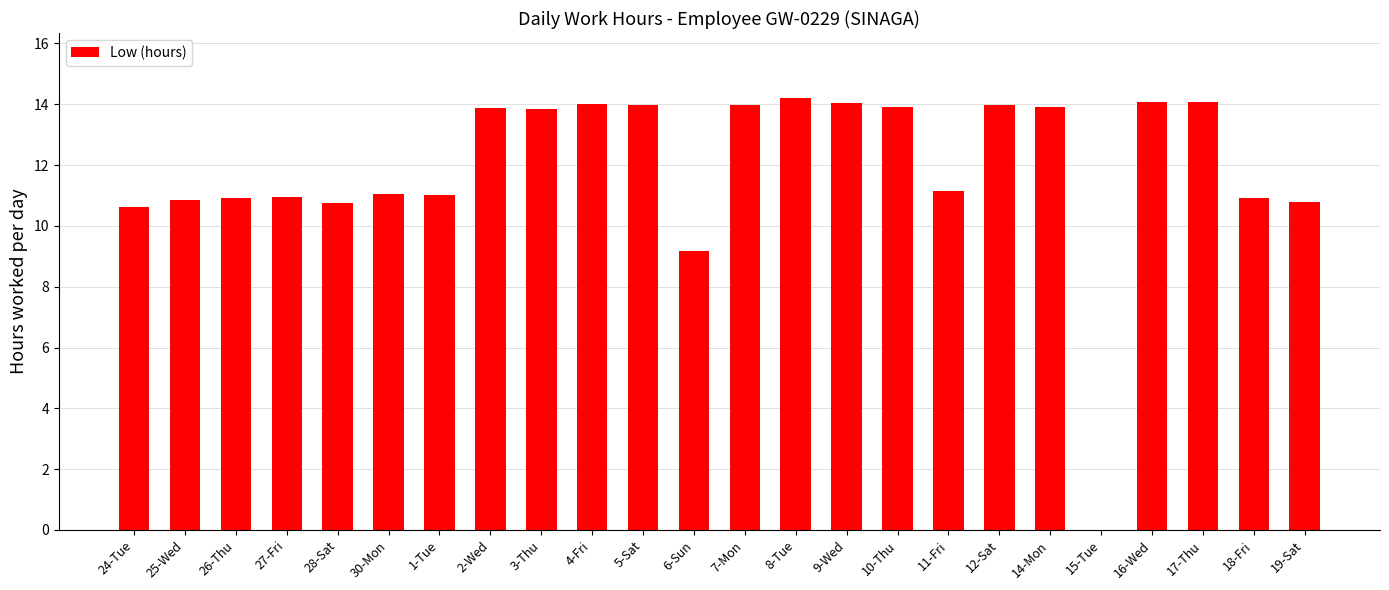

At which category does the chart reach its peak across all series?

8-Tue